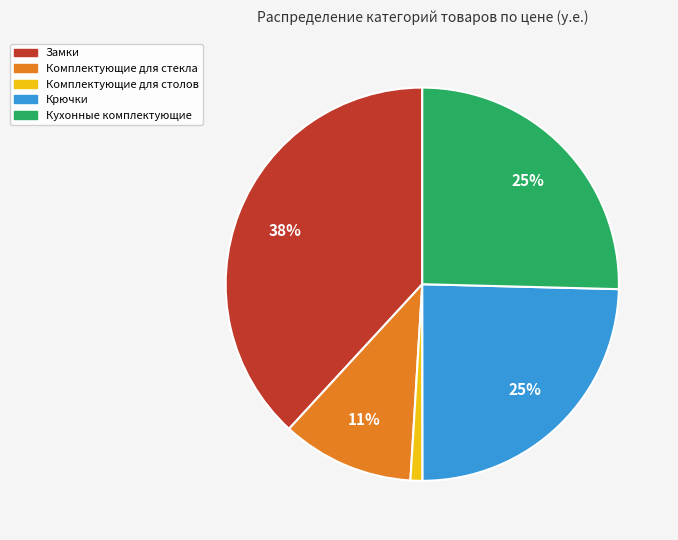

To the nearest percent, what is the difference between the largest and smallest slice percentages?

37%